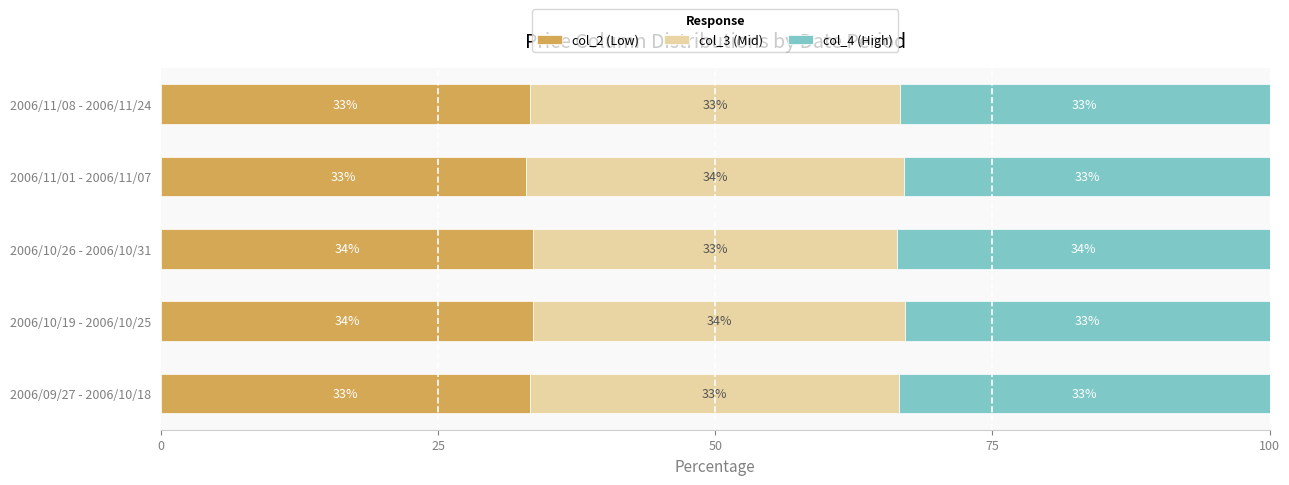

What is the total value across all series at 2006/11/01 - 2006/11/07?

100.0